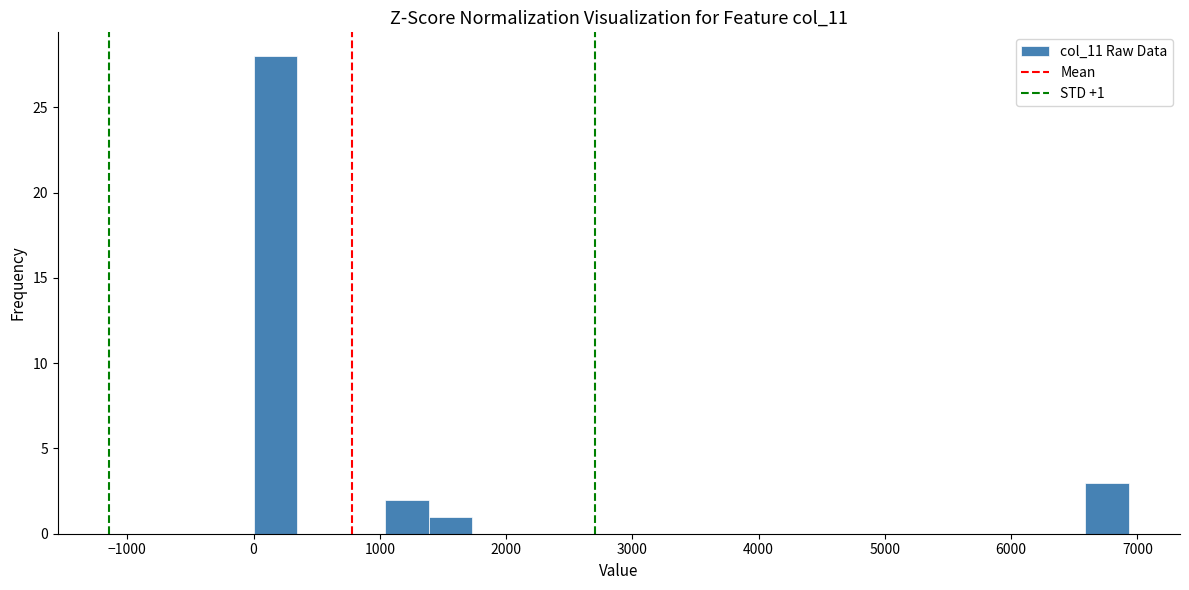

Read against the x-axis, roughly where is the centre of the tallest bar?

200